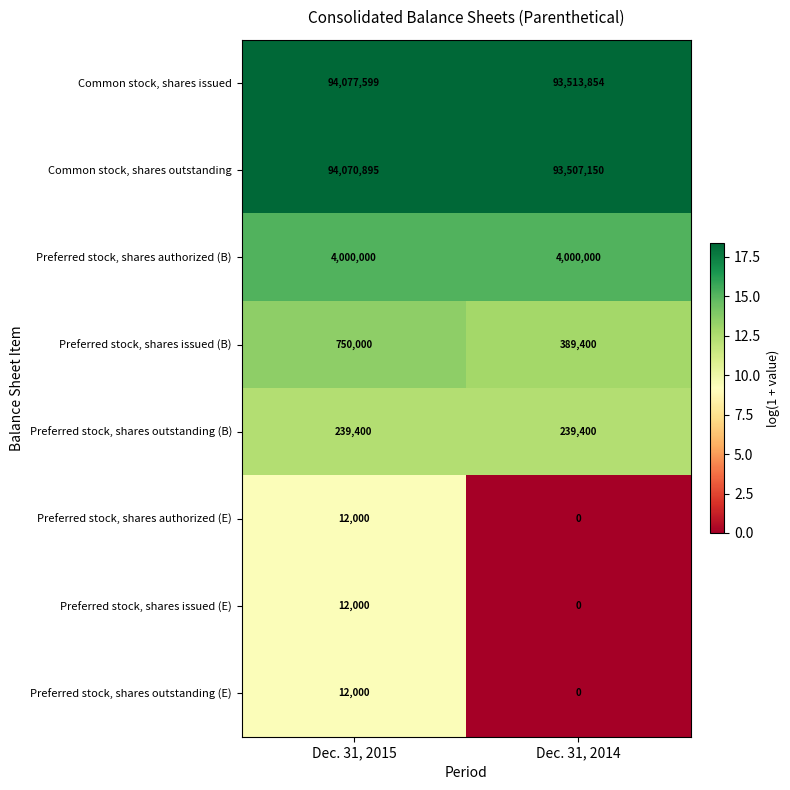

Is it true that Preferred stock, shares outstanding (E) equals 0 at Dec. 31, 2014?

True